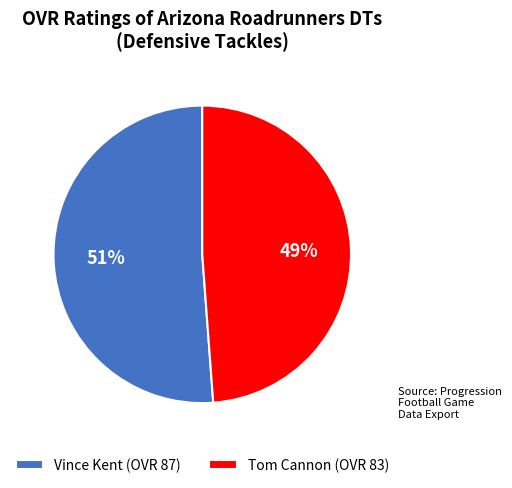

Does any single category account for the majority?

Yes